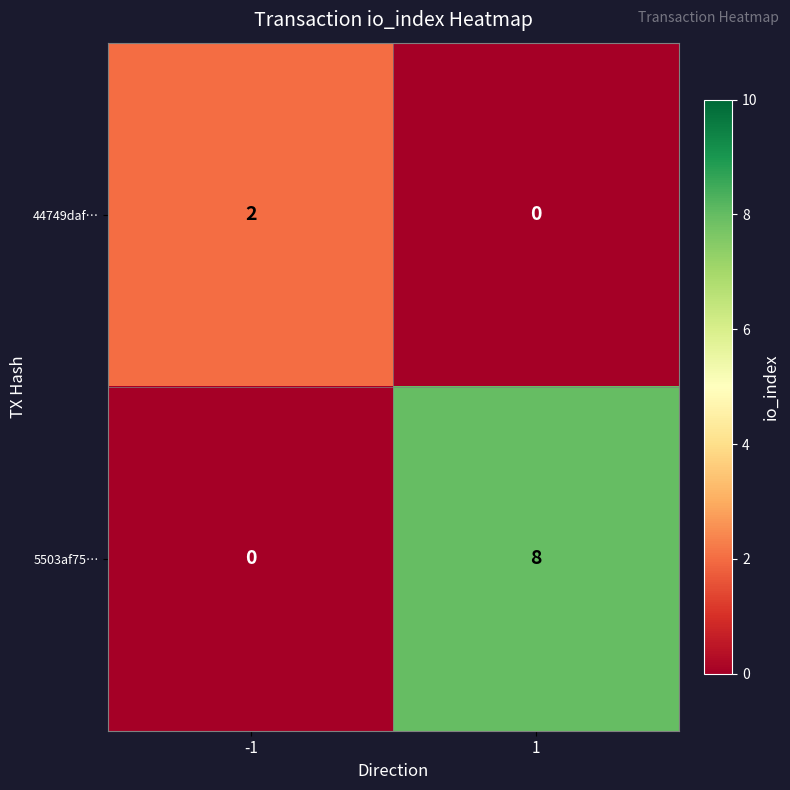

Which series has the largest total across all categories?

5503af75…